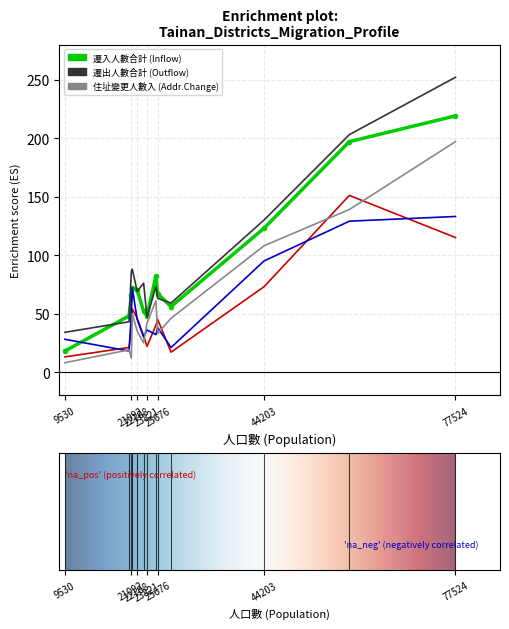

What is the minimum value shown in the chart?

8